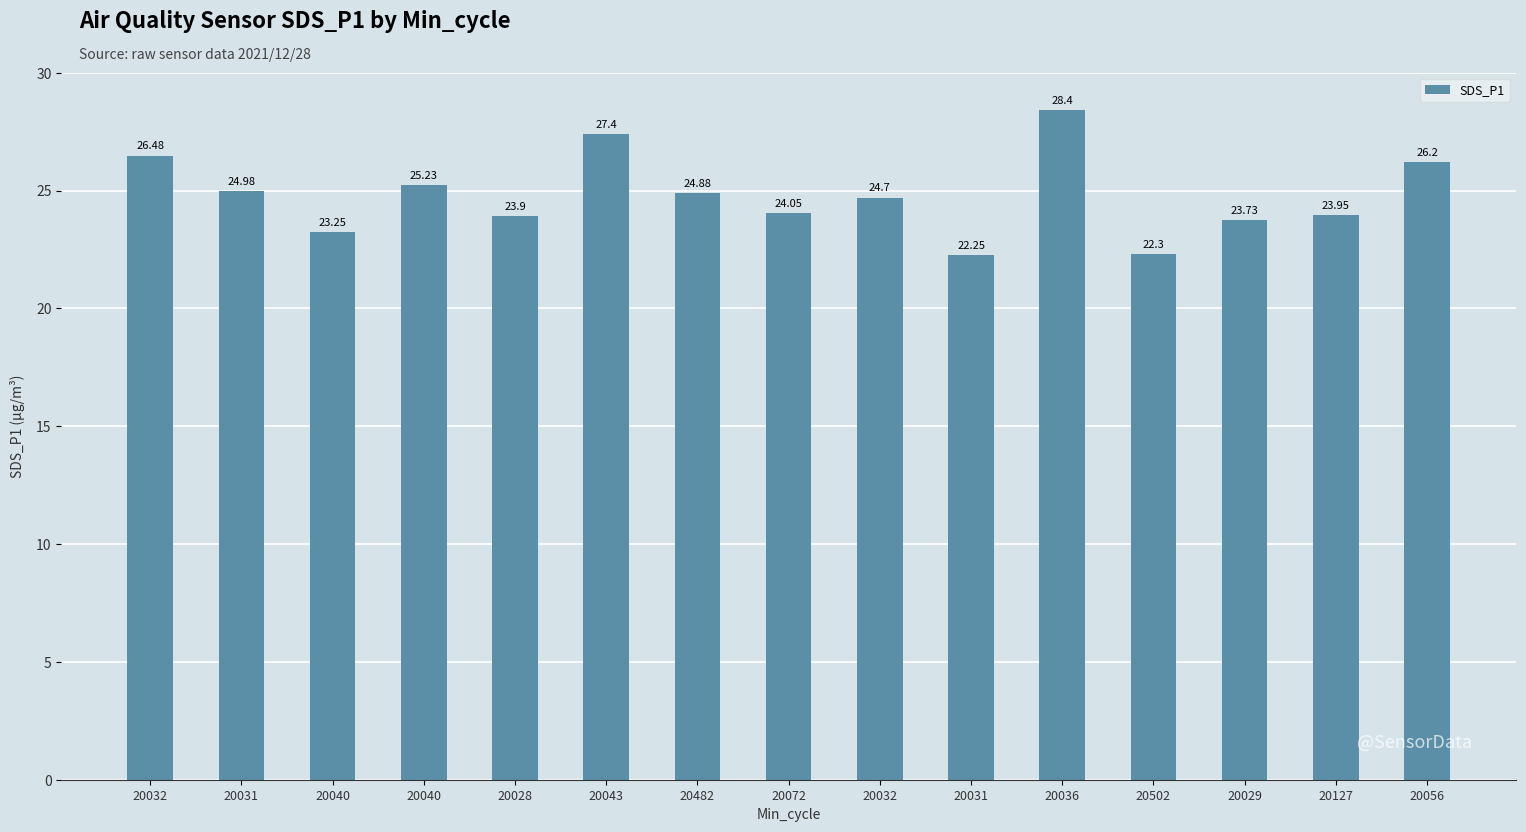

Reading left to right, list all the values displayed in this chart.

20032=26.5	20031=25.0	20040=23.2	20040=25.2	20028=23.9	20043=27.4	20482=24.9	20072=24.1	20032=24.7	20031=22.2	20036=28.4	20502=22.3	20029=23.7	20127=23.9	20056=26.2